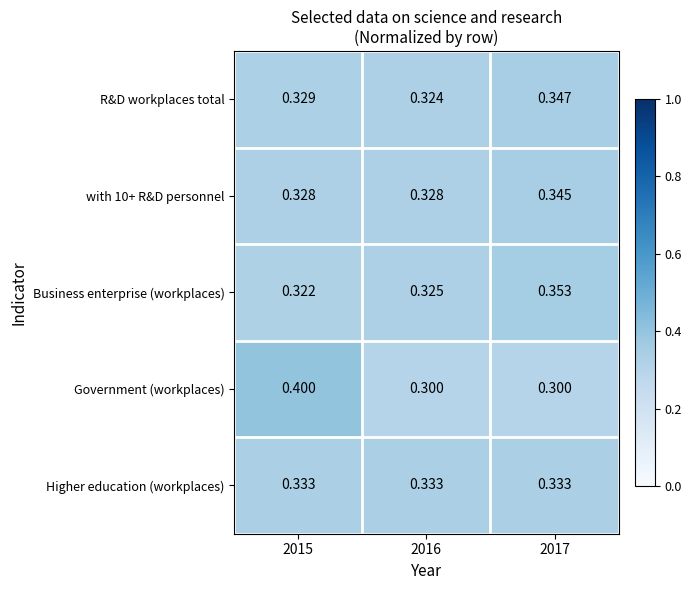

Between 2016 and 2017, which series saw the biggest shift?

Business enterprise (workplaces)